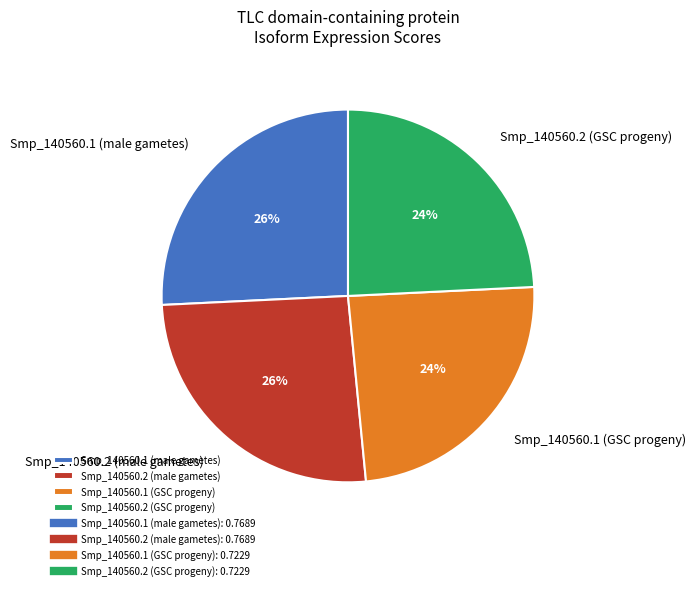

To the nearest percent, what percentage of the pie is Smp_140560.2 (GSC progeny)?

24%